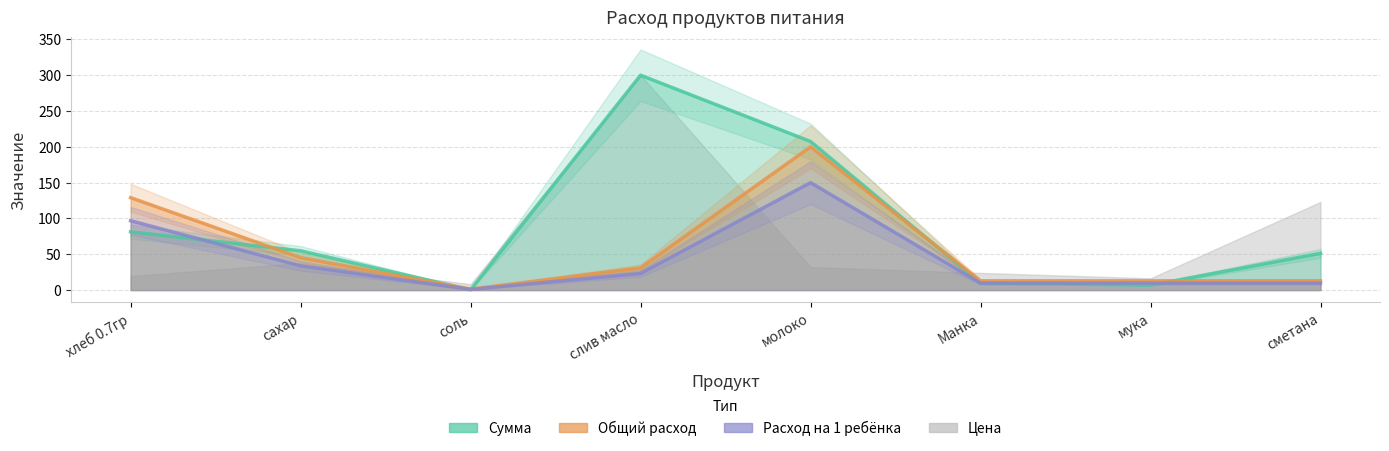

What is the label of the 5th point from the left?

молоко